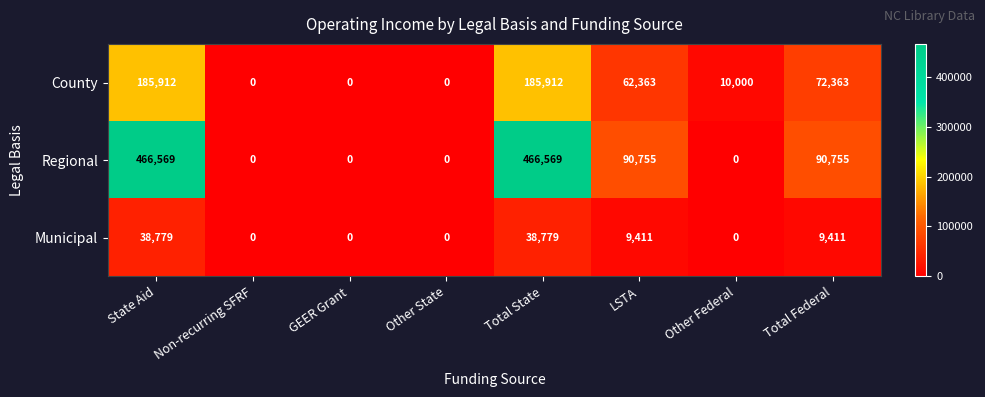

Reading right to left, what are all the values shown in this chart?

County: 72363	10000	62363	185912	0	0	0	185912
Regional: 90755	0	90755	466569	0	0	0	466569
Municipal: 9411	0	9411	38779	0	0	0	38779